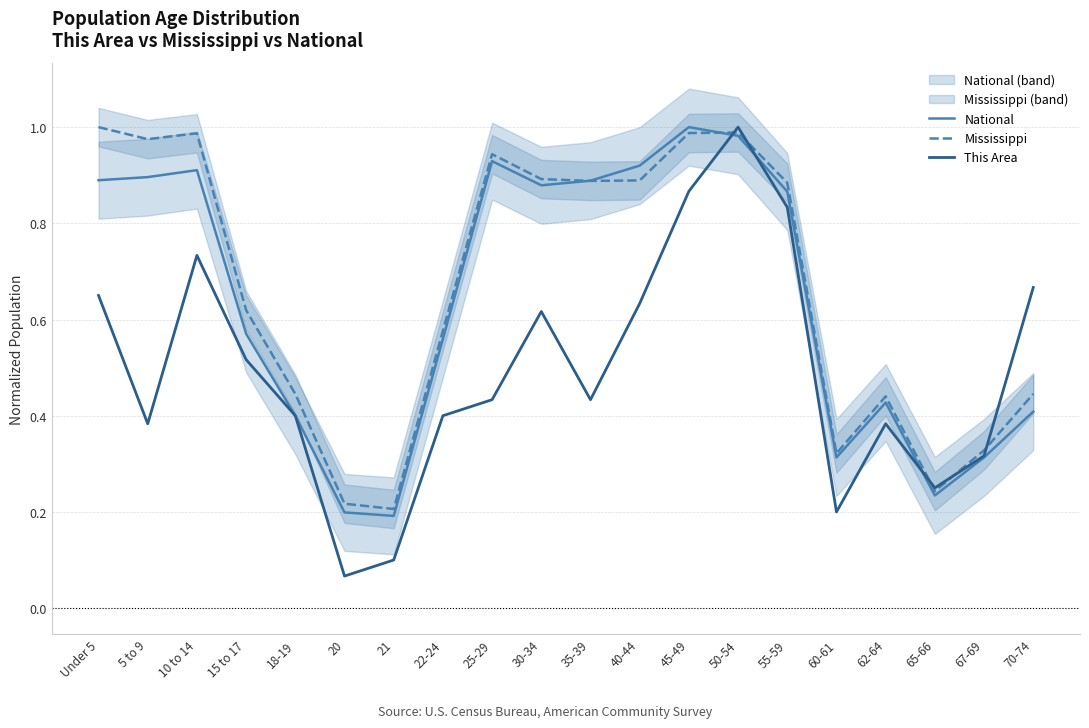

What is the total value across all series at 22-24?

1.5